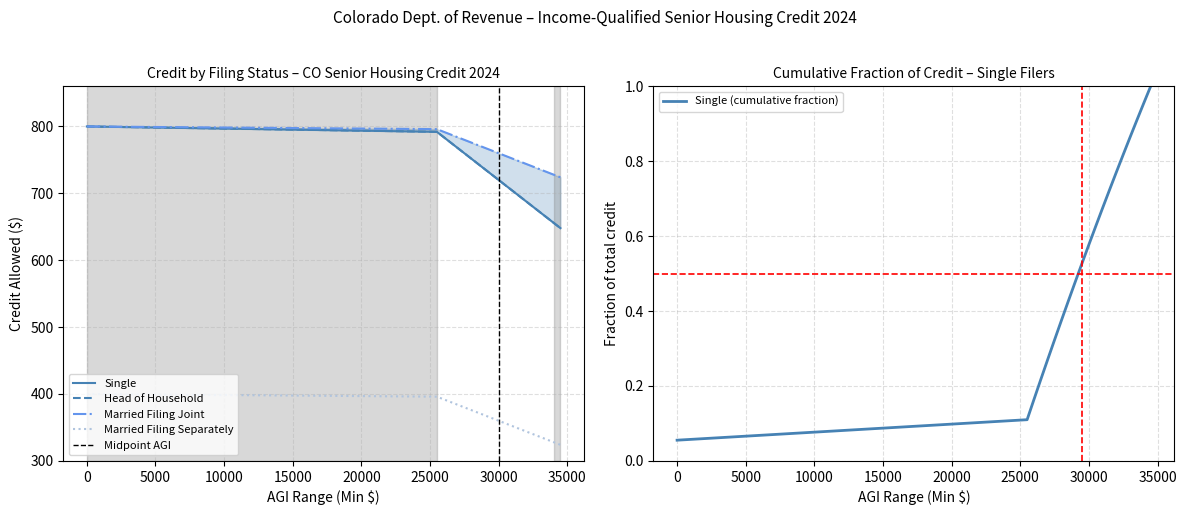

At which label does Married Filing Separately reach its minimum?

$34,500-$34,999